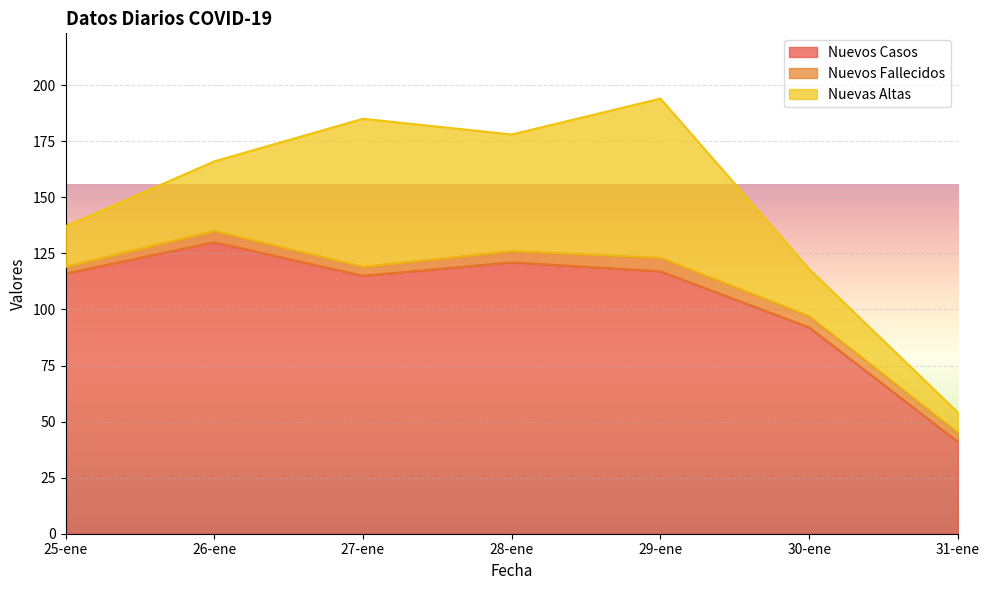

True or false: Nuevos Casos and Nuevos Fallecidos cross at least once.

False